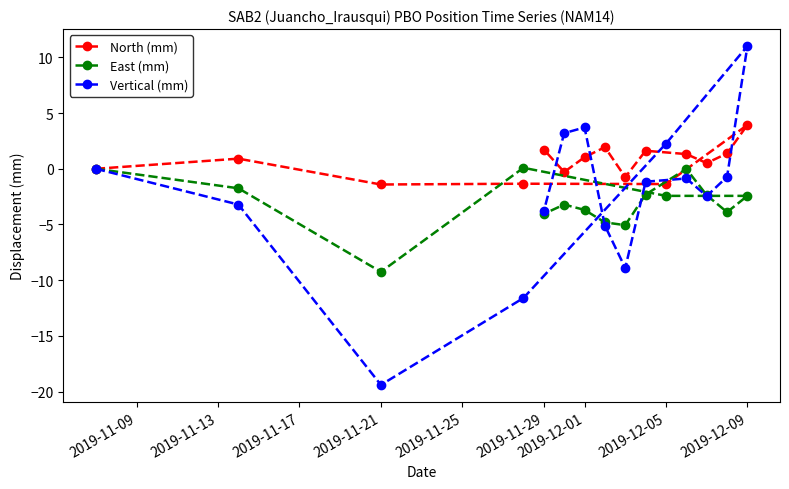

What is the maximum value shown in the chart?

11.0